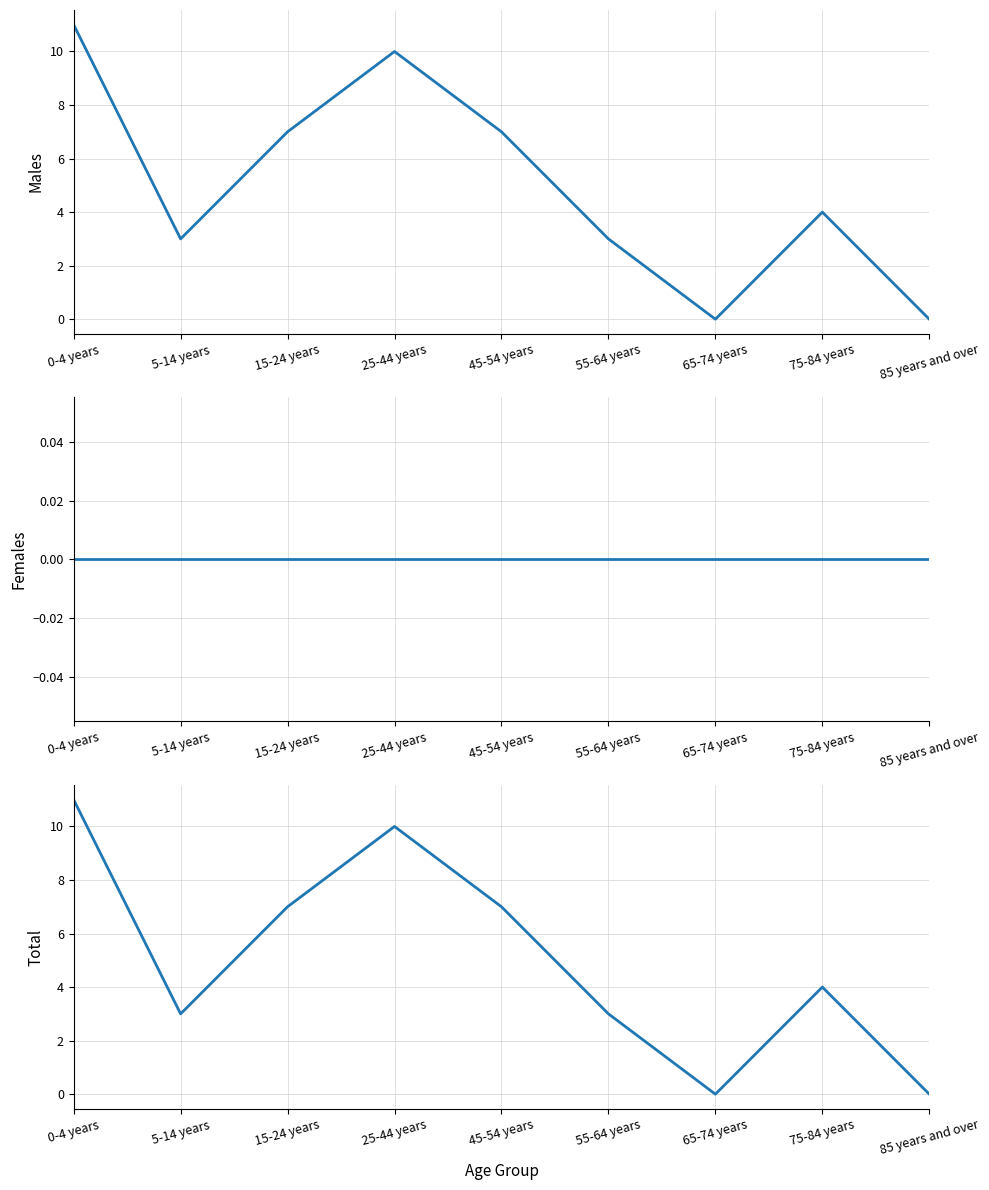

What is the greatest value displayed?

11